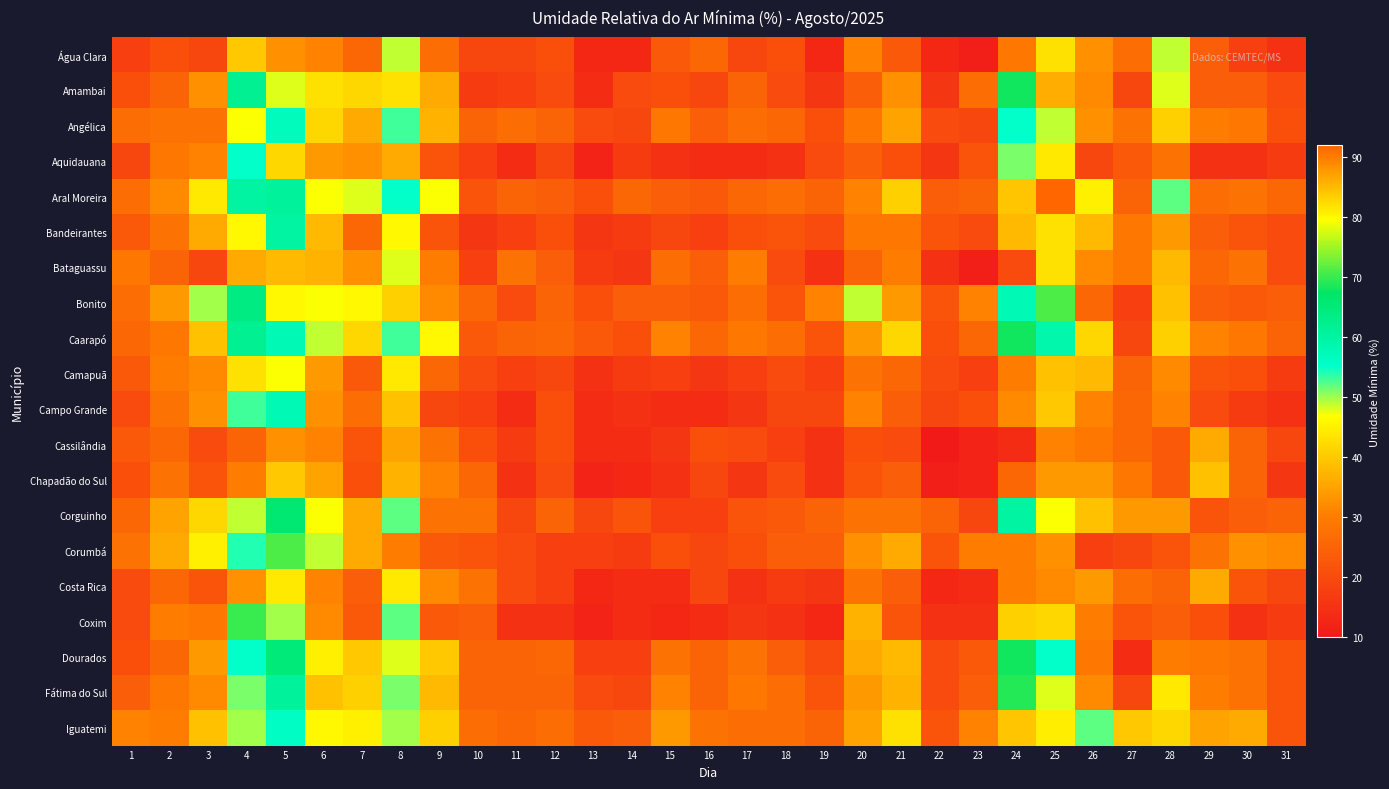

Count the number of categories in the chart.

31